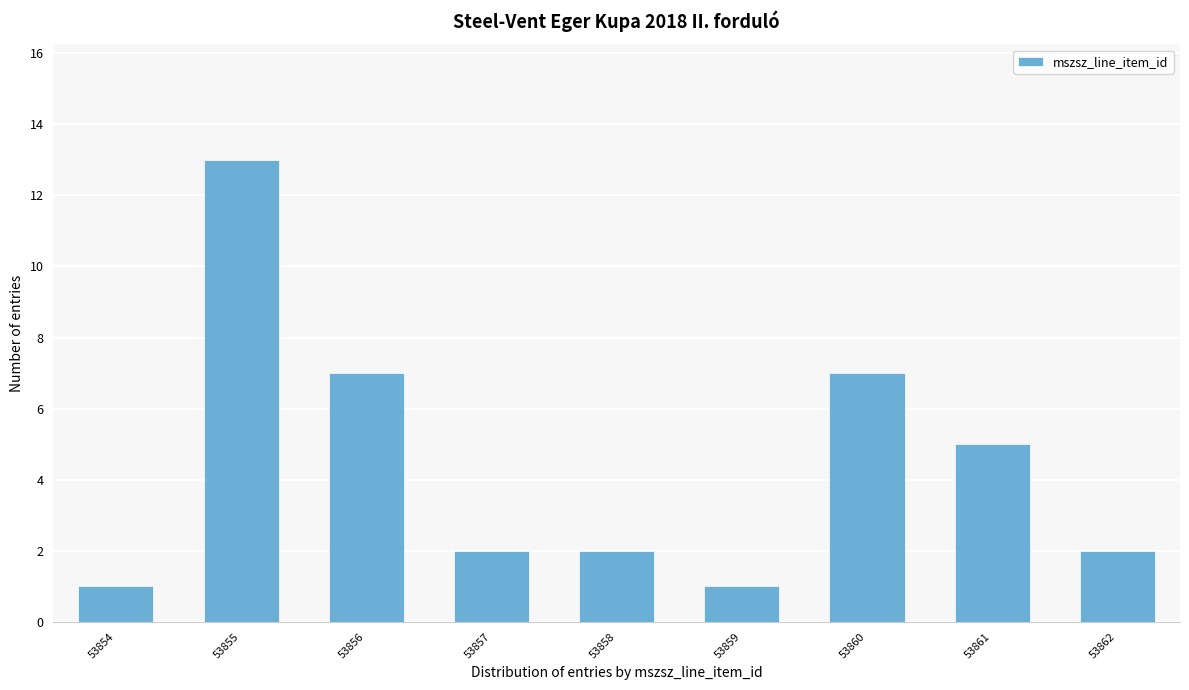

Reading left to right, extract all data points from this chart.

53854=1	53855=13	53856=7	53857=2	53858=2	53859=1	53860=7	53861=5	53862=2